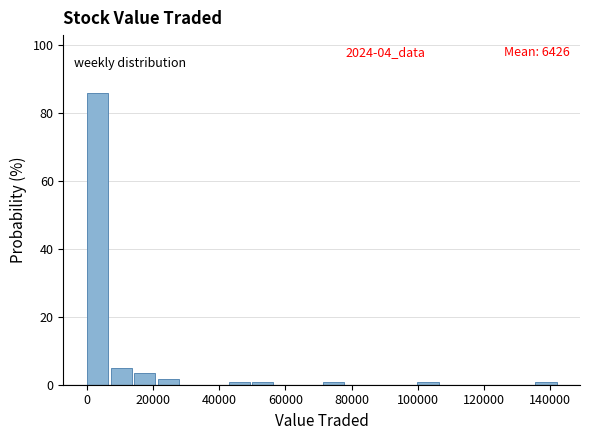

Read against the x-axis, roughly where is the centre of the tallest bar?

4000